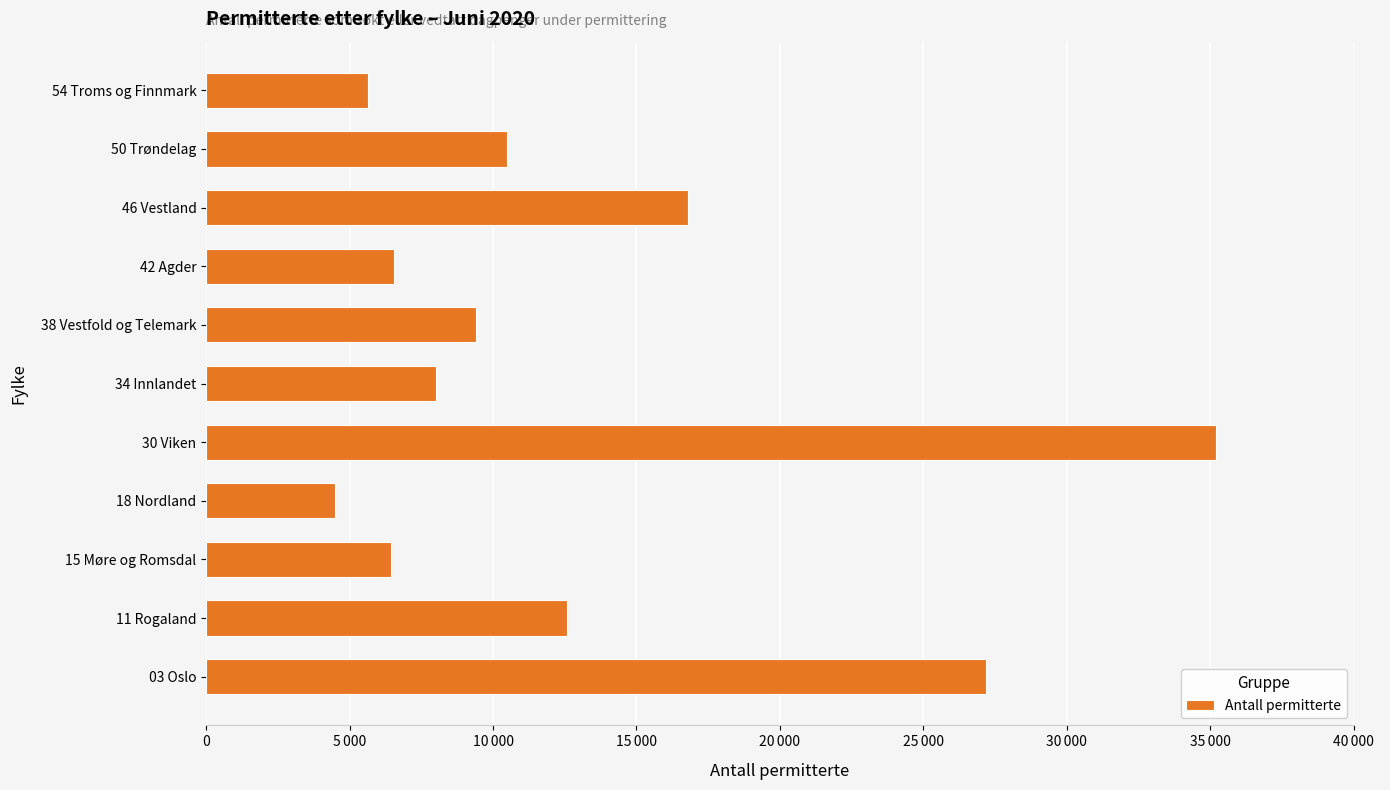

Which category has the lowest value across all series?

18 Nordland